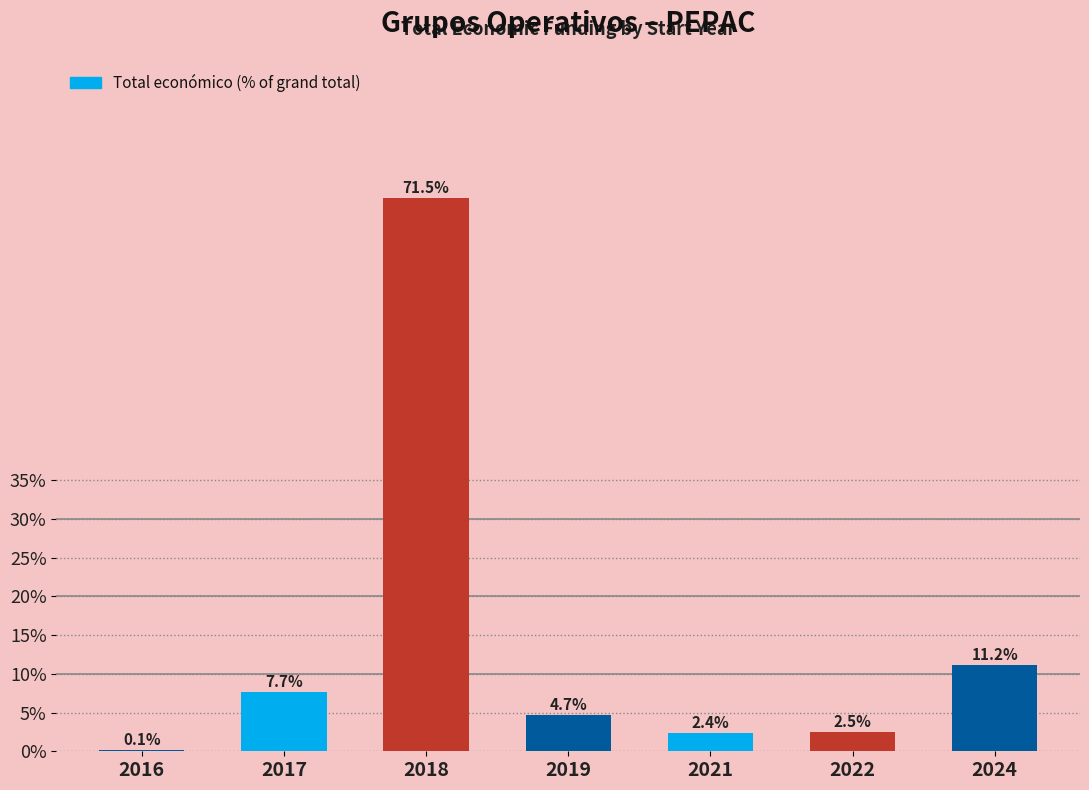

What is the change in value from 2018 to 2019?

-66.8